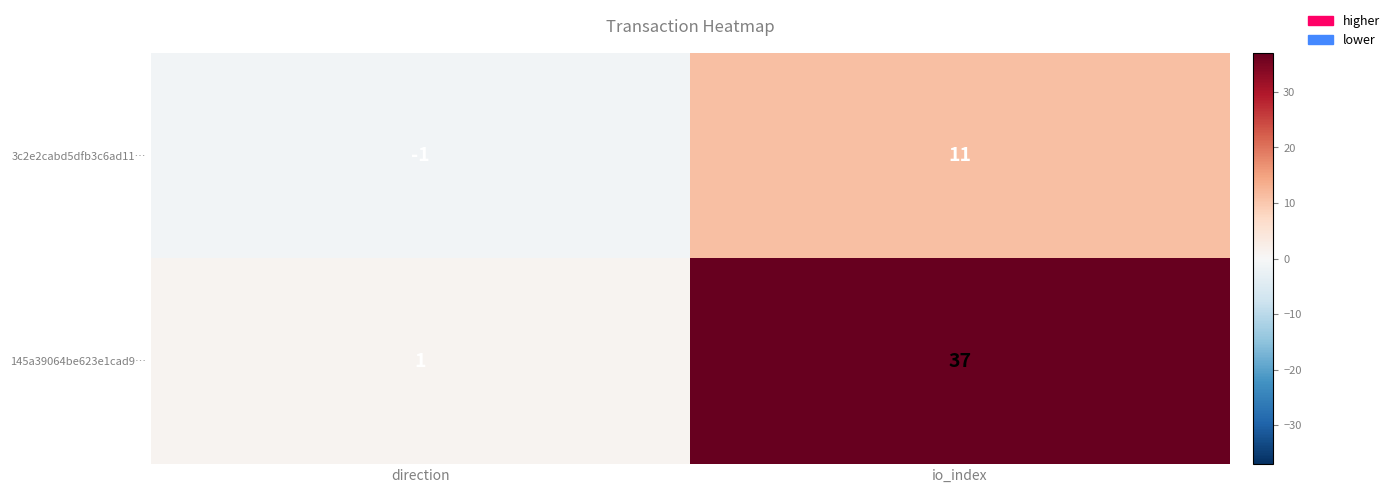

Where is 3c2e2cabd5dfb3c6ad11… nearest to the value 5?

direction